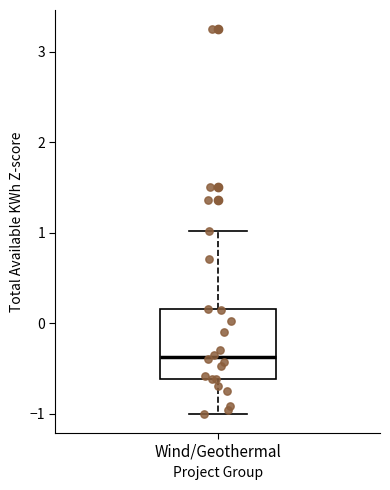

Transcribe this box plot: give where the median line is, the range the box spans, and where the two whiskers end, as read against the y-axis. The values are not printed on the chart, so give them approximately, as read against the axis.

median -0.4, box -0.6 to 0.2, whiskers -1.0 to 1.0